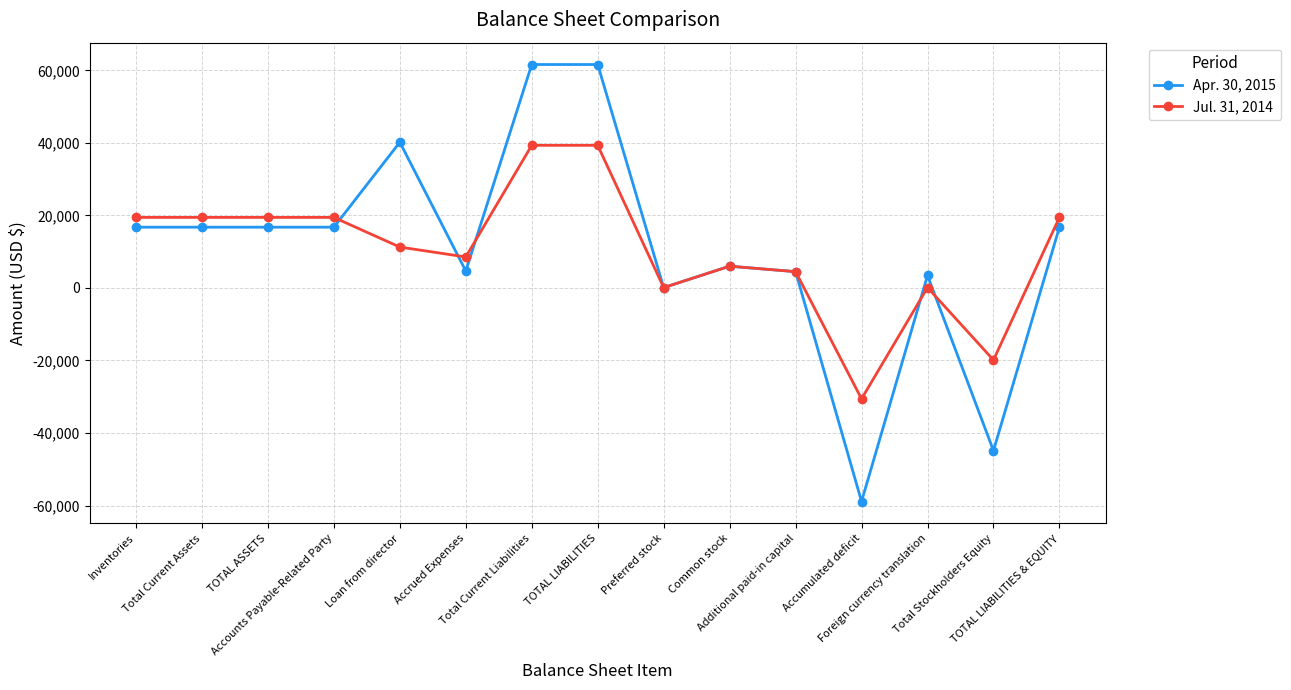

List the series in order of their peak value, lowest first.

Jul. 31, 2014, Apr. 30, 2015